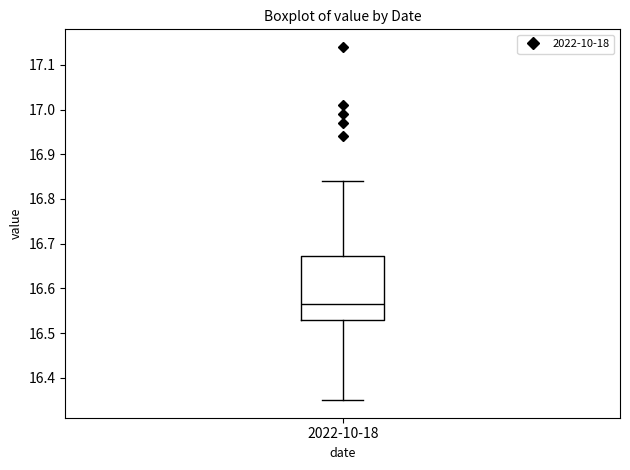

Where is the lower edge of the box for 2022-10-18 on the y-axis? The values are not printed on the chart, so give them approximately, as read against the axis.

16.53